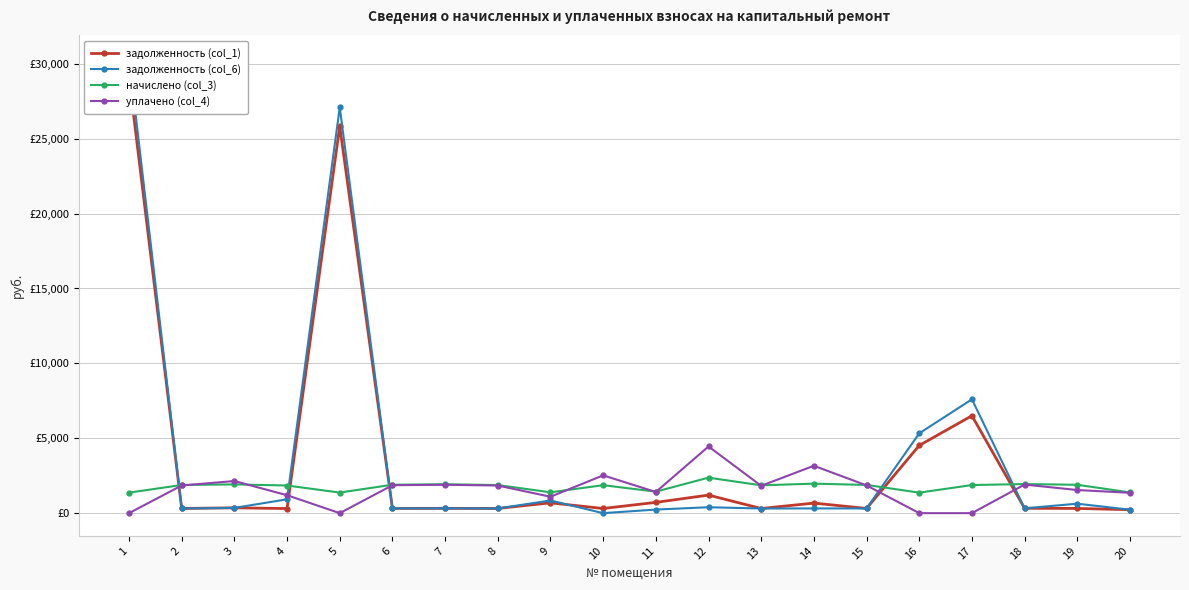

What are all the series names shown in the legend?

задолженность (col_1), задолженность (col_6), начислено (col_3), уплачено (col_4)